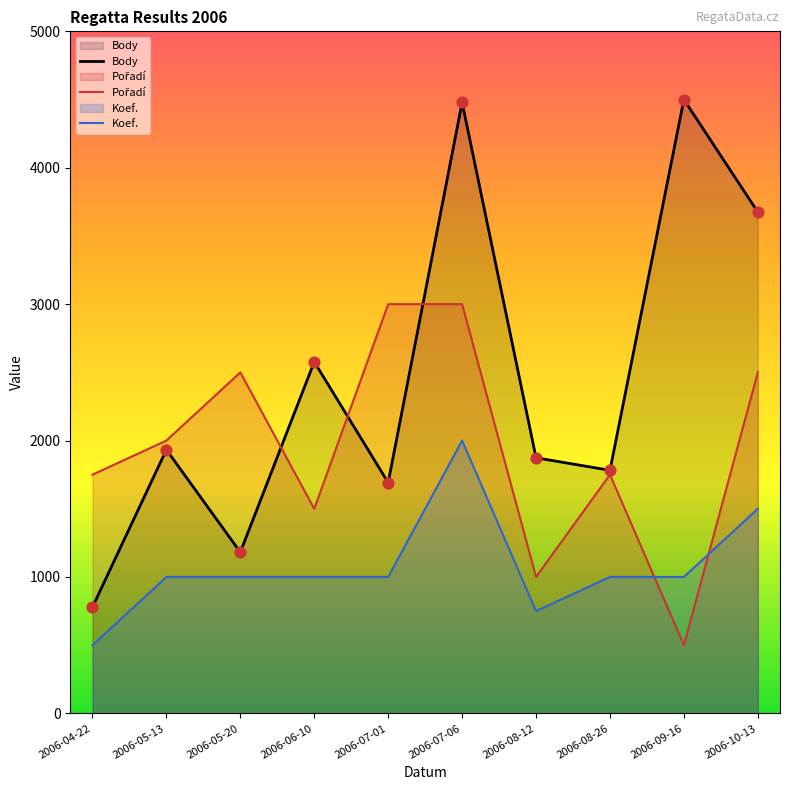

At which category is the sum across all series the highest?

2006-07-06